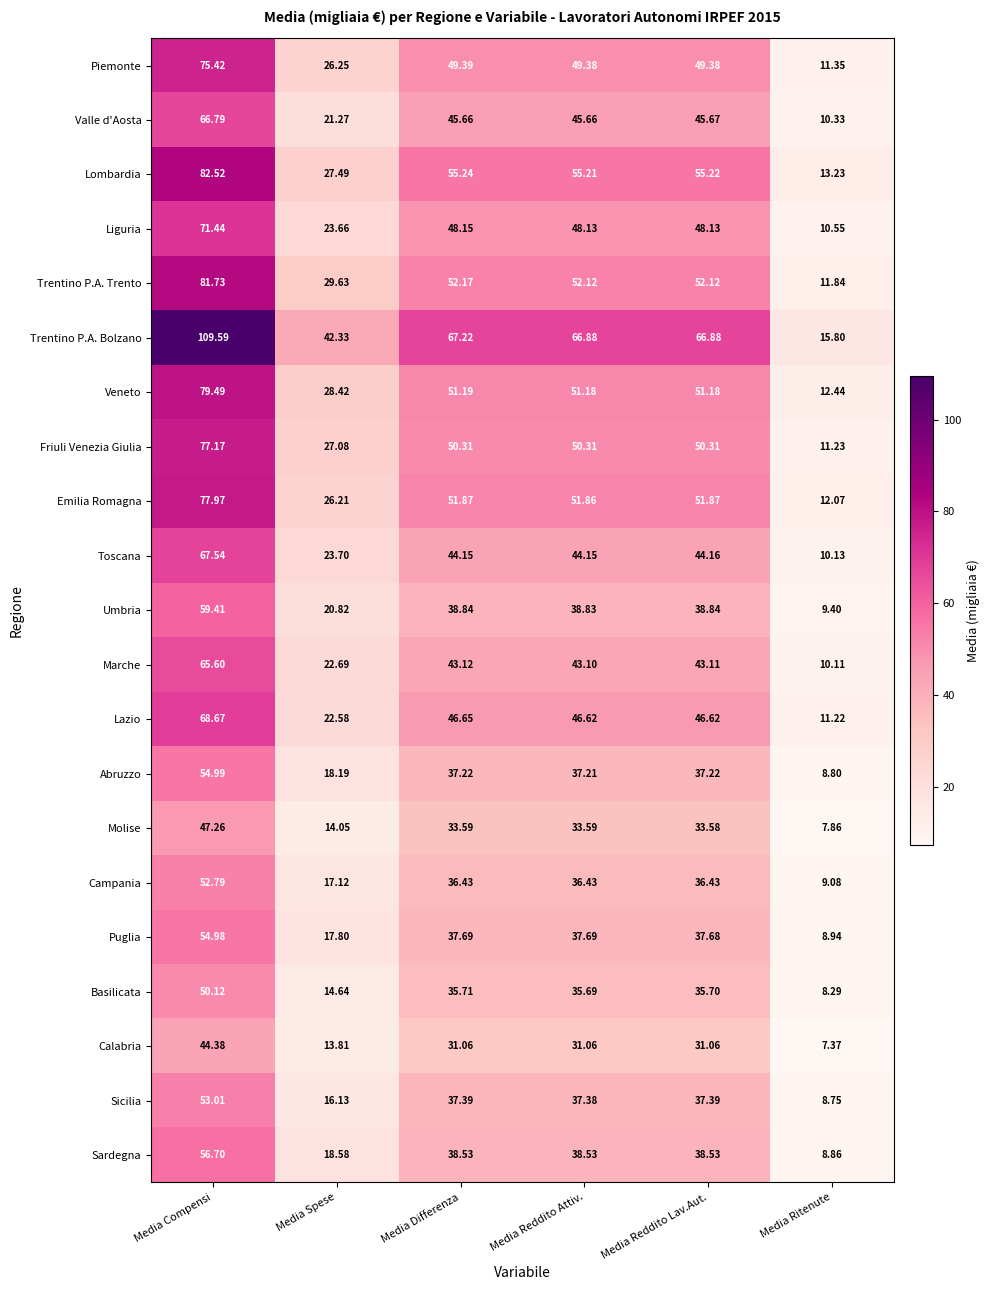

Which series has the largest total across all categories?

Trentino P.A. Bolzano